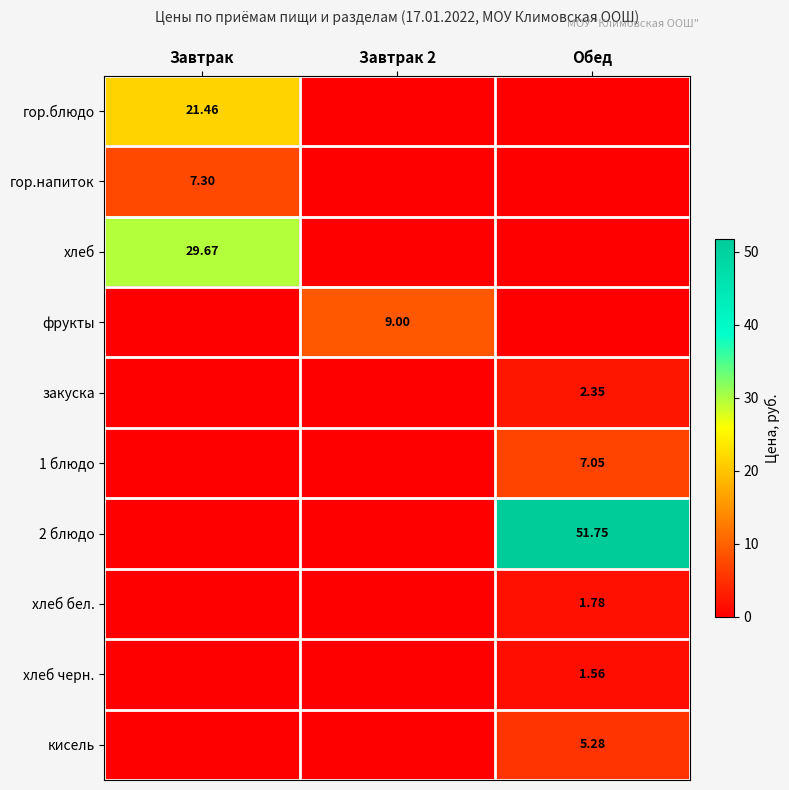

What is the maximum value for закуска?

2.4